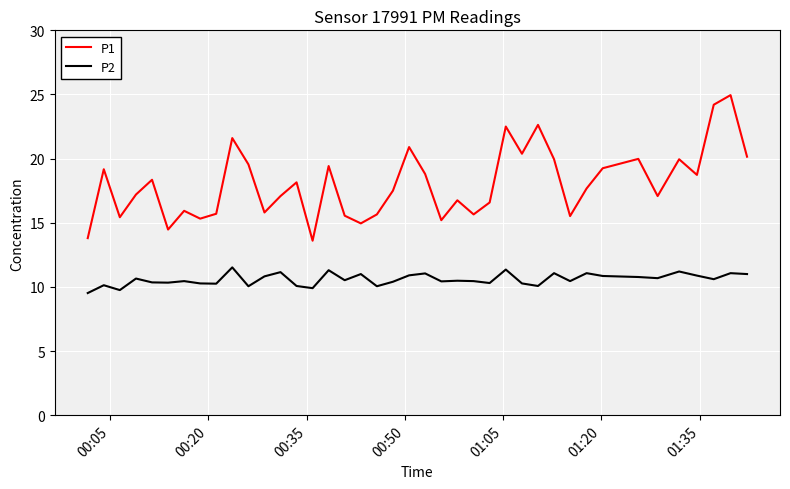

What is the difference between the maximum and minimum values in the P2 series?

2.0